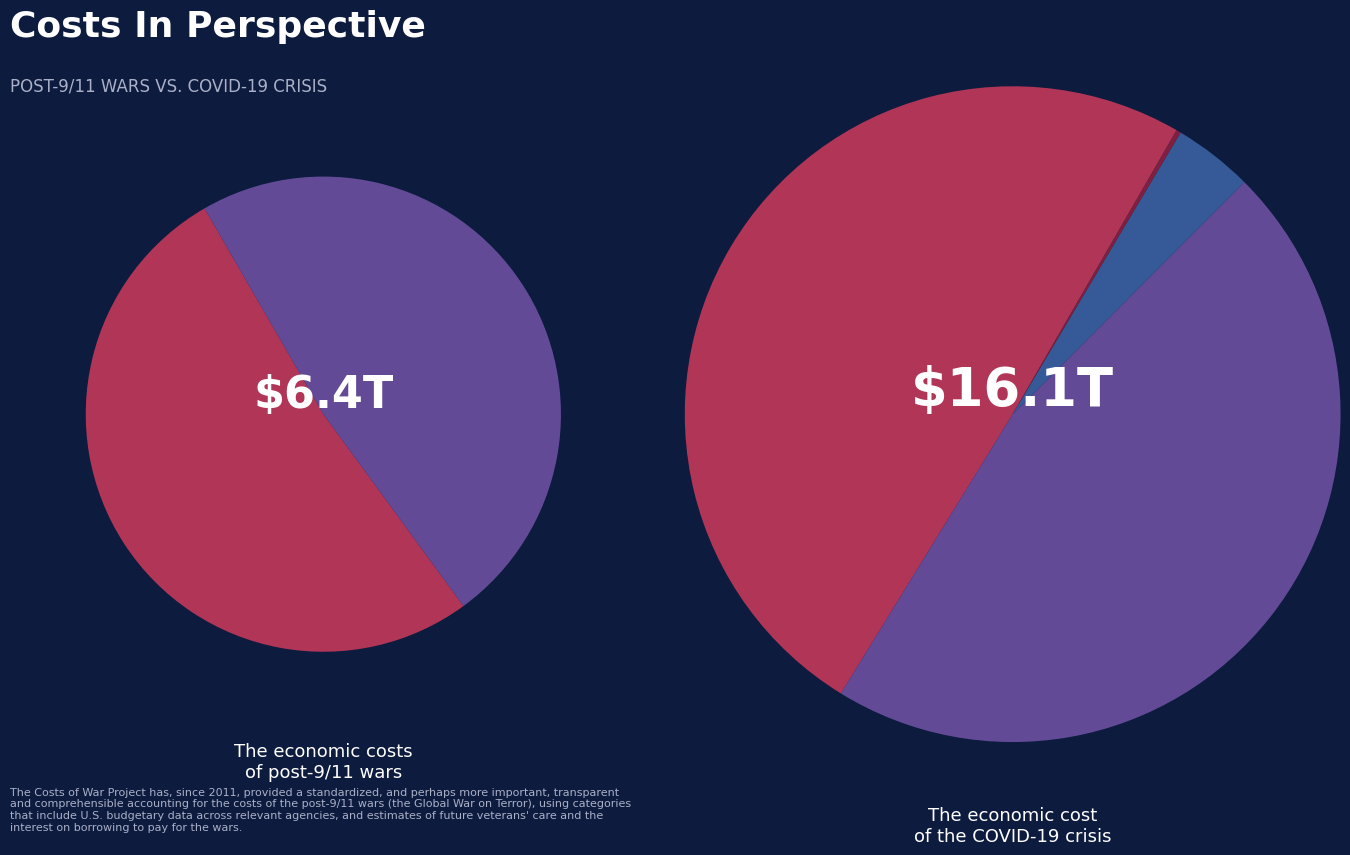

Is the sum of 26 and 27 greater than half?

No